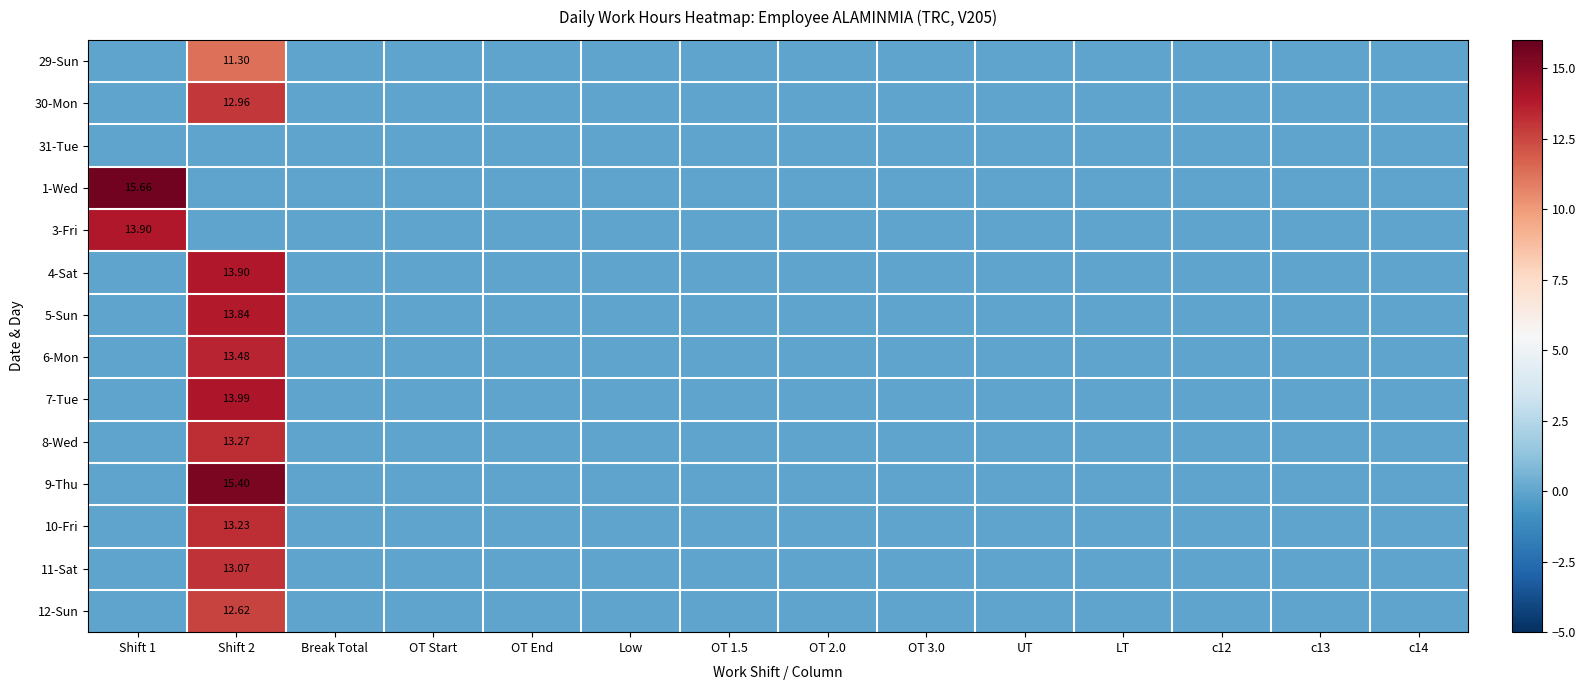

What is the average value of the 12-Sun series?

0.9